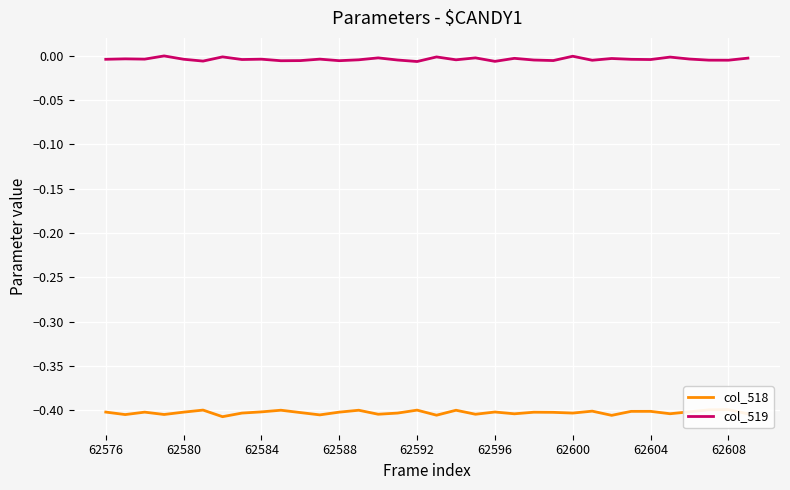

How many lines are shown in the chart?

2